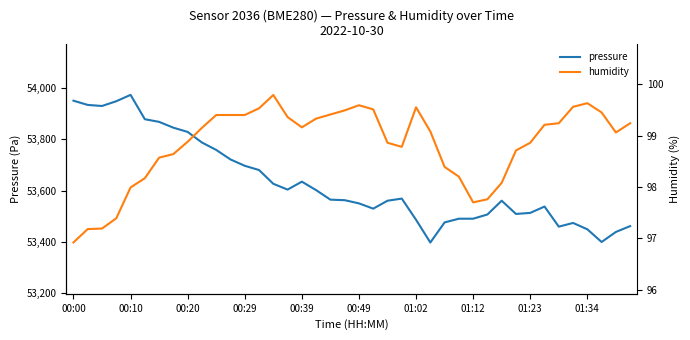

True or false: humidity and pressure cross at least once.

False